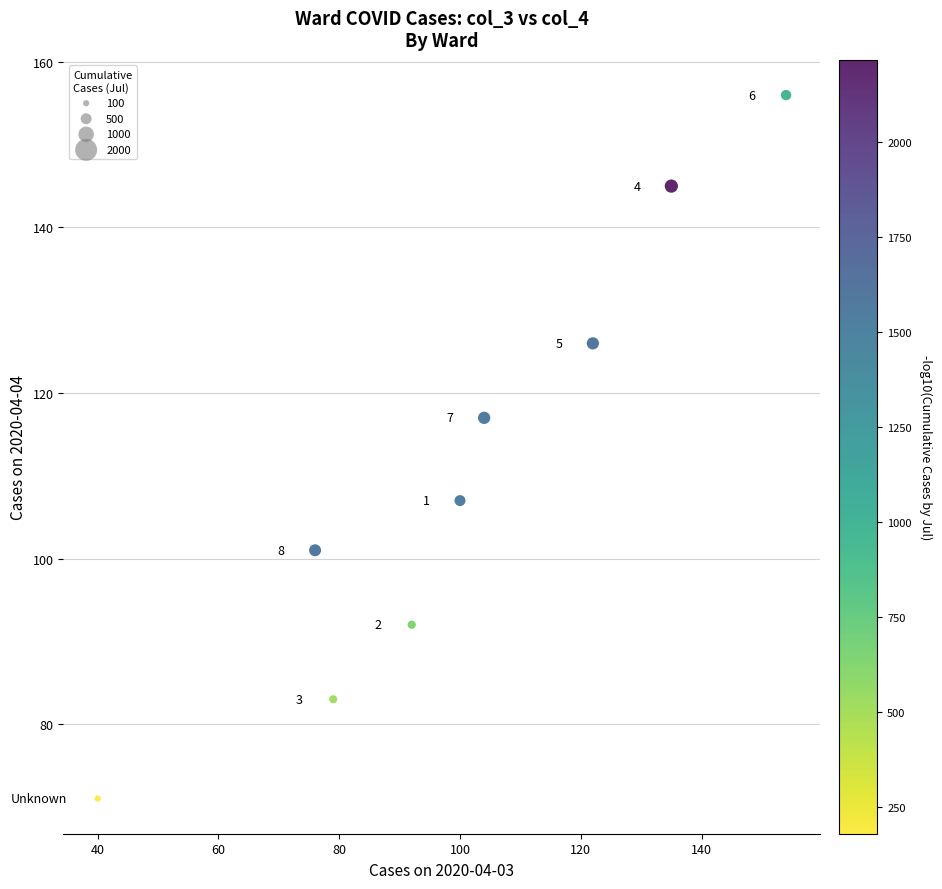

What Y value in the scatter plot is closest to 113?

117